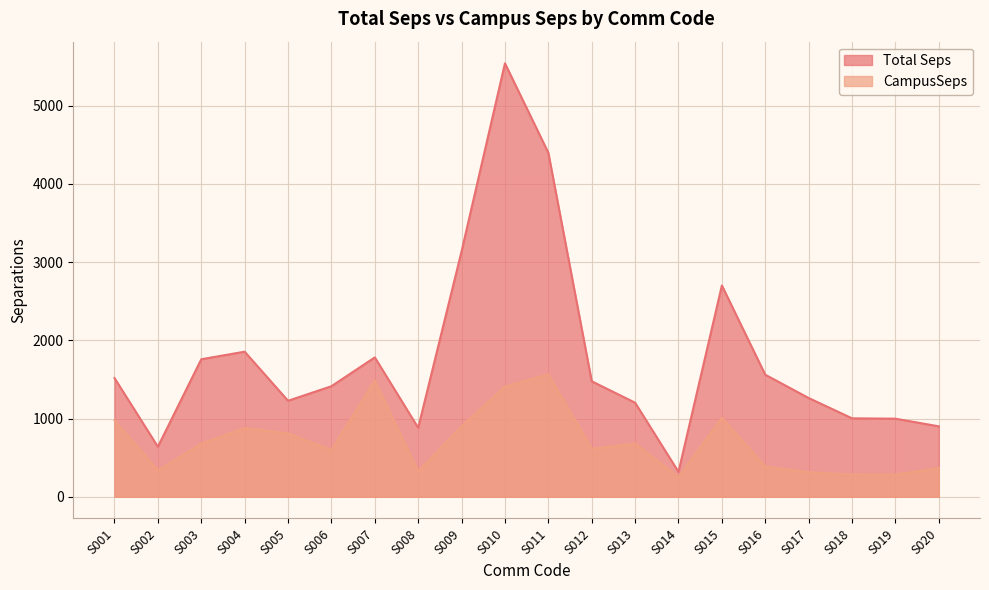

What is the spread (max minus min) of values at S007?

296.6